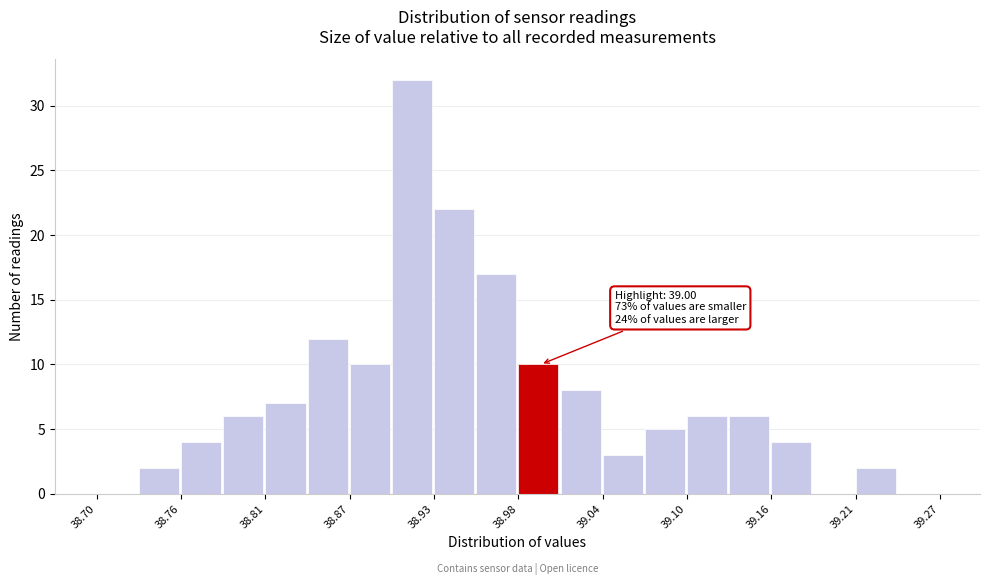

Around what value on the x-axis is the tallest bar? Give the approximate position of its centre, as read against the axis.

38.91